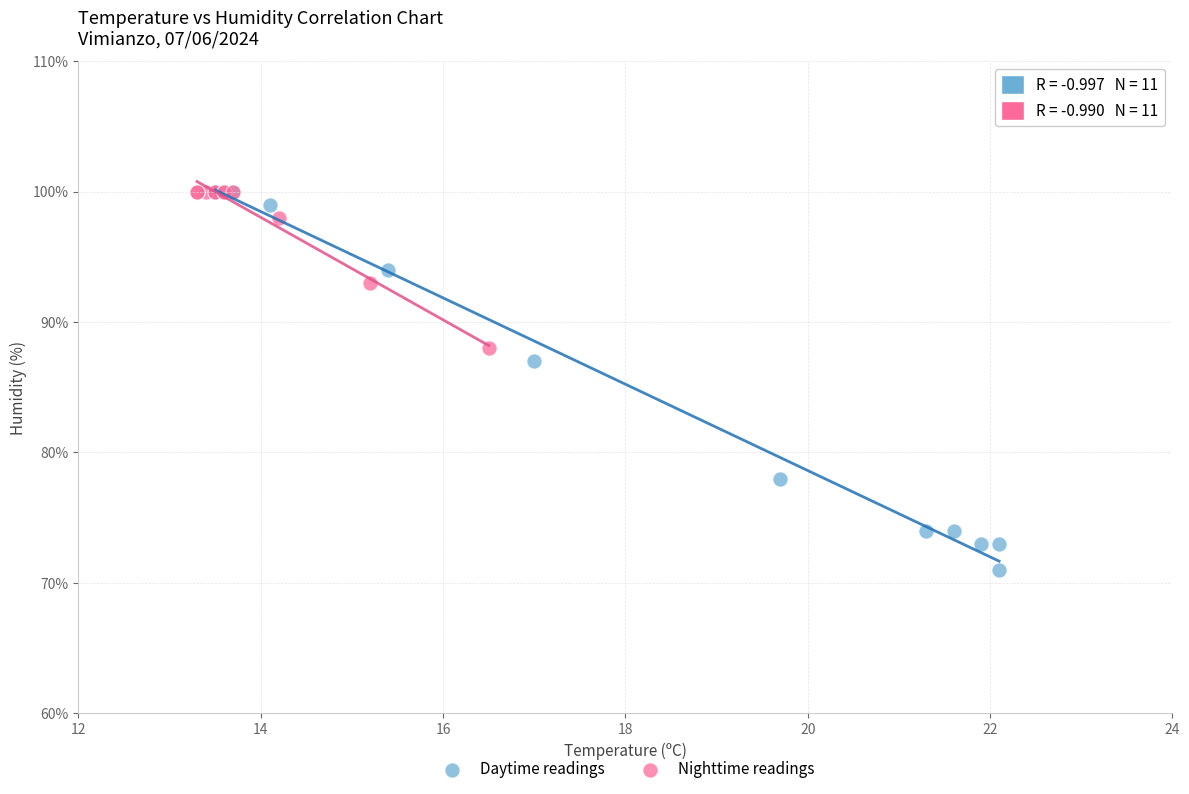

Which series contains the lowest Y value?

Daytime readings